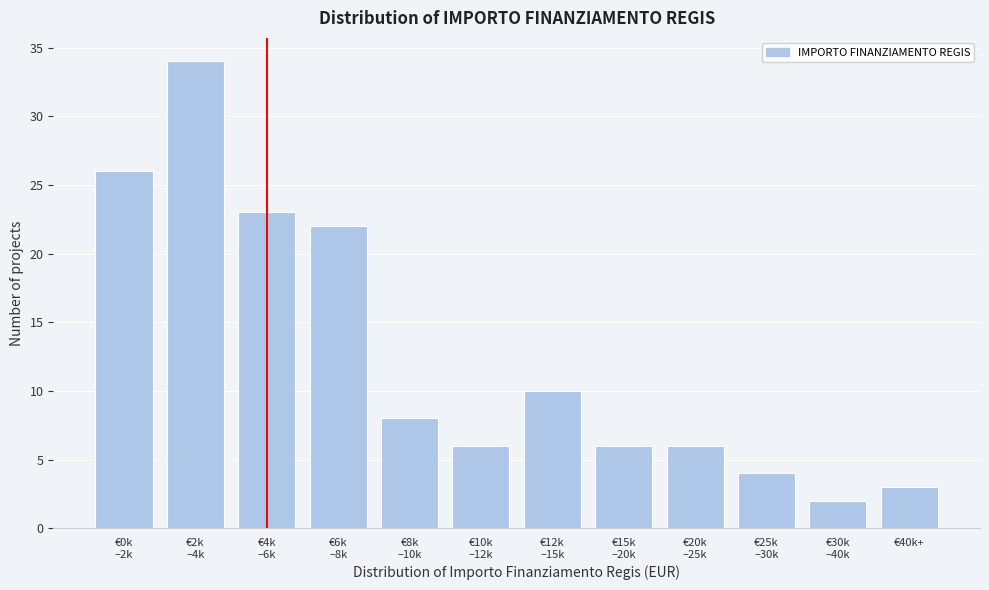

Reading left to right, list all the values displayed in this chart.

26	34	23	22	8	6	10	6	6	4	2	3